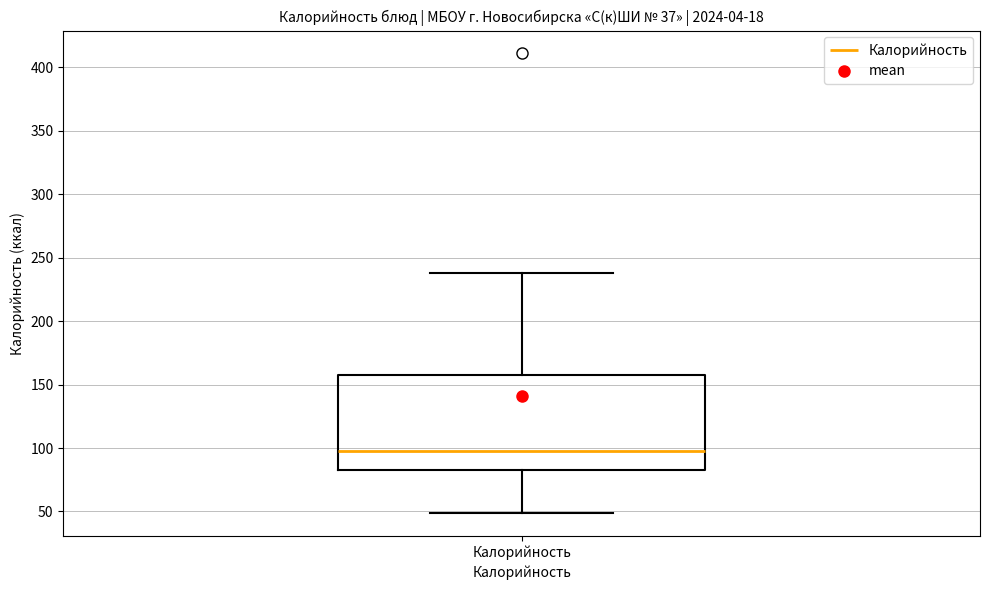

Transcribe this box plot: give where the median line is, the range the box spans, and where the two whiskers end, as read against the y-axis. The values are not printed on the chart, so give them approximately, as read against the axis.

median 100, box 85 to 160, whiskers 50 to 240